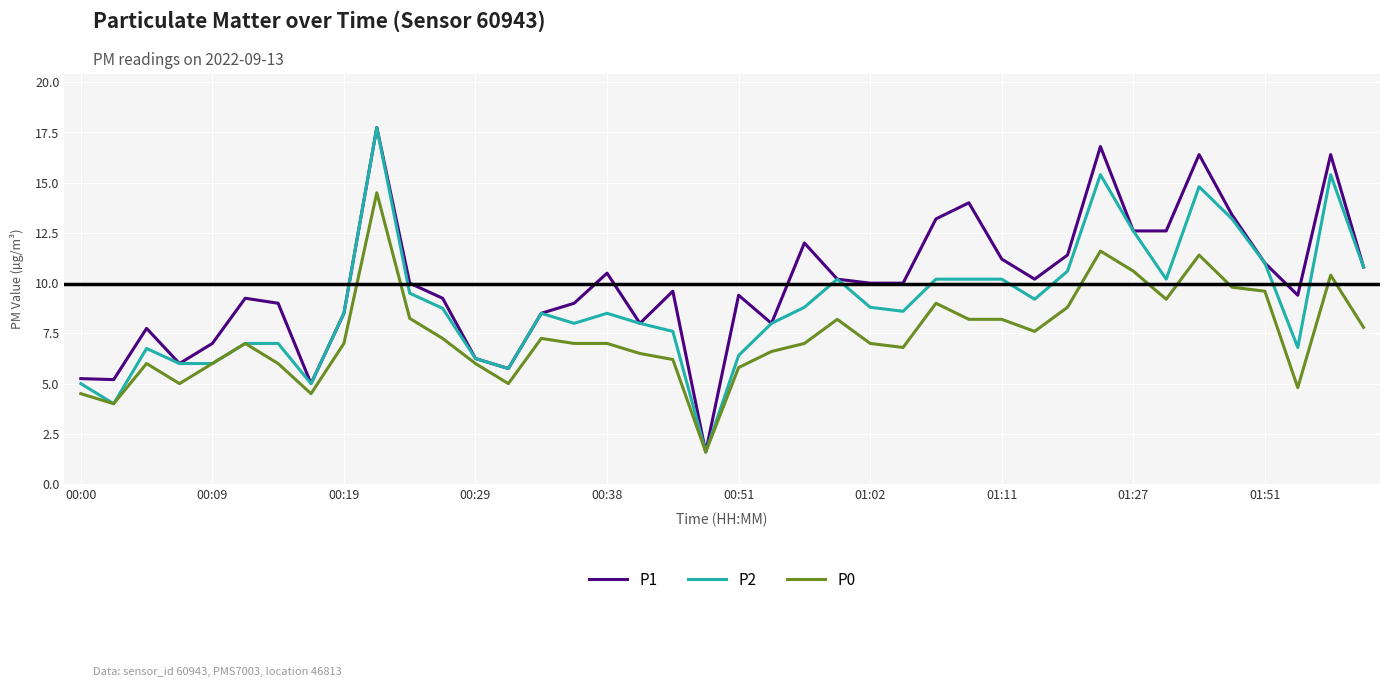

Which series has the largest total across all categories?

P1